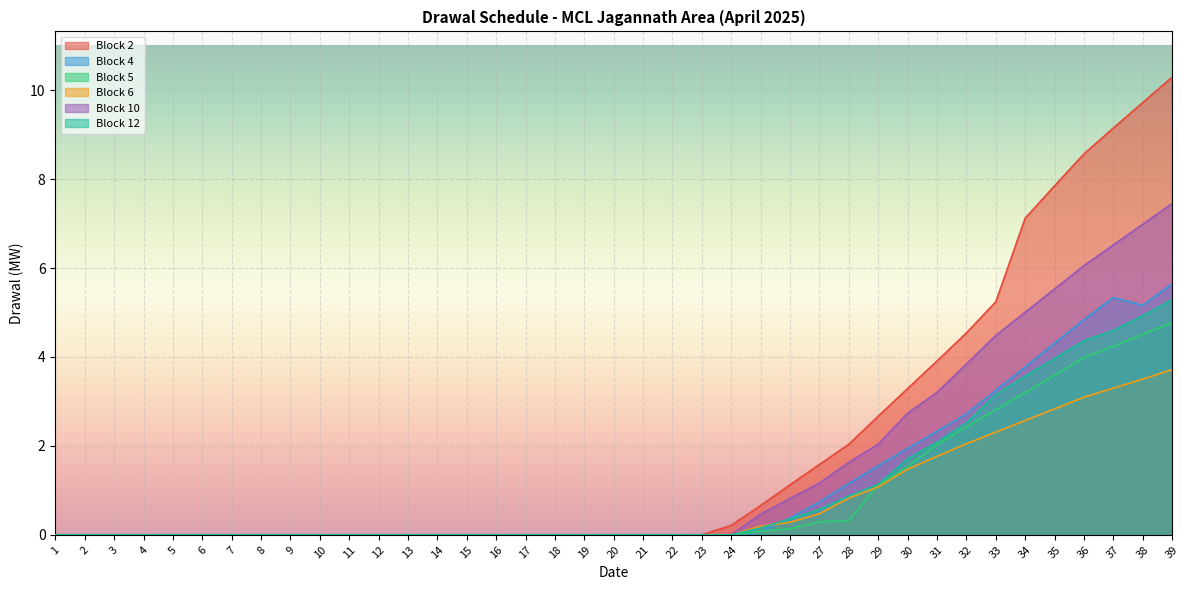

Reading left to right, transcribe all the data shown in this chart.

Block 2: 0.0	0.0	0.0	0.0	0.0	0.0	0.0	0.0	0.0	0.0	0.0	0.0	0.0	0.0	0.0	0.0	0.0	0.0	0.0	0.0	0.0	0.0	0.0	0.2	0.7	1.1	1.6	2.0	2.7	3.3	3.9	4.5	5.2	7.1	7.8	8.6	9.1	9.7	10.3
Block 4: 0.0	0.0	0.0	0.0	0.0	0.0	0.0	0.0	0.0	0.0	0.0	0.0	0.0	0.0	0.0	0.0	0.0	0.0	0.0	0.0	0.0	0.0	0.0	0.0	0.1	0.4	0.7	1.2	1.6	1.9	2.3	2.7	3.2	3.8	4.3	4.8	5.3	5.2	5.6
Block 5: 0.0	0.0	0.0	0.0	0.0	0.0	0.0	0.0	0.0	0.0	0.0	0.0	0.0	0.0	0.0	0.0	0.0	0.0	0.0	0.0	0.0	0.0	0.0	0.0	0.1	0.1	0.3	0.3	1.1	1.5	2.0	2.4	2.8	3.2	3.6	4.0	4.2	4.5	4.8
Block 6: 0.0	0.0	0.0	0.0	0.0	0.0	0.0	0.0	0.0	0.0	0.0	0.0	0.0	0.0	0.0	0.0	0.0	0.0	0.0	0.0	0.0	0.0	0.0	0.0	0.2	0.3	0.5	0.8	1.1	1.5	1.8	2.0	2.3	2.6	2.8	3.1	3.3	3.5	3.7
Block 10: 0.0	0.0	0.0	0.0	0.0	0.0	0.0	0.0	0.0	0.0	0.0	0.0	0.0	0.0	0.0	0.0	0.0	0.0	0.0	0.0	0.0	0.0	0.0	0.0	0.5	0.8	1.2	1.6	2.0	2.7	3.2	3.8	4.5	5.0	5.5	6.1	6.5	7.0	7.4
Block 12: 0.0	0.0	0.0	0.0	0.0	0.0	0.0	0.0	0.0	0.0	0.0	0.0	0.0	0.0	0.0	0.0	0.0	0.0	0.0	0.0	0.0	0.0	0.0	0.0	0.2	0.4	0.6	0.9	1.1	1.7	2.1	2.5	3.2	3.6	4.0	4.4	4.6	4.9	5.3